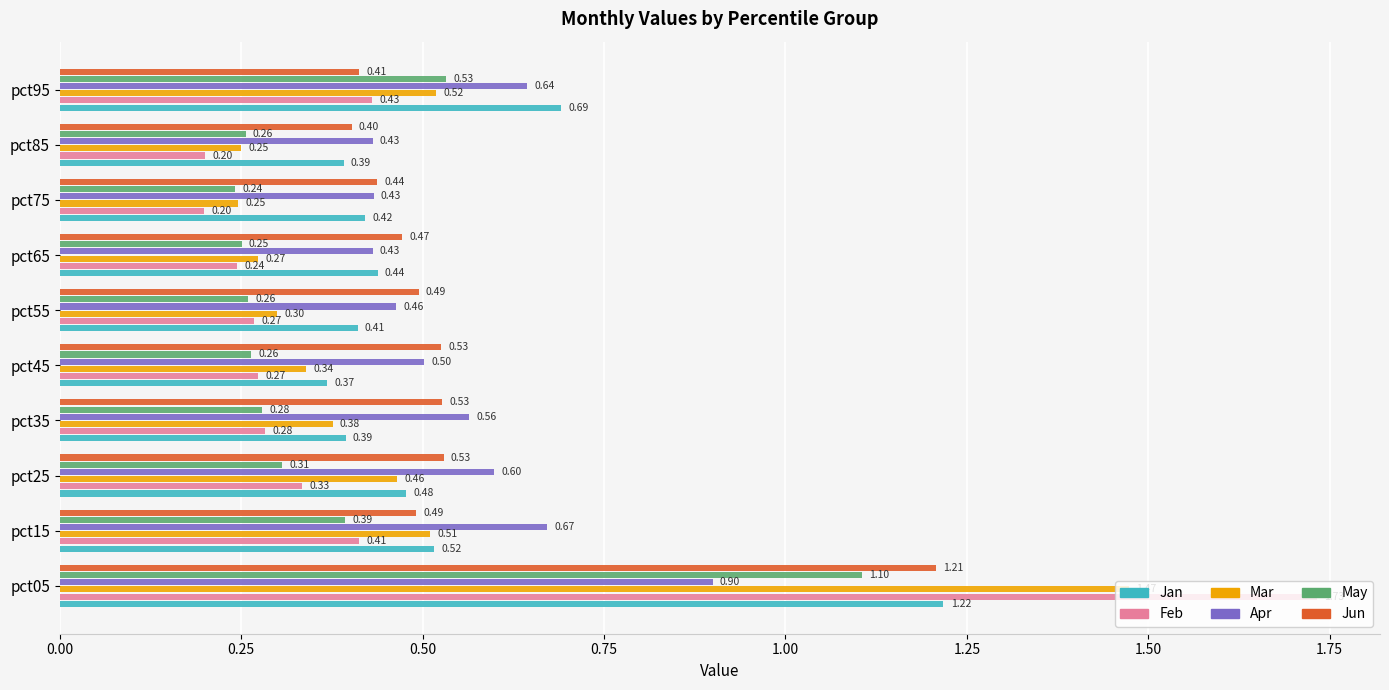

What is the average value of the Apr series?

0.6